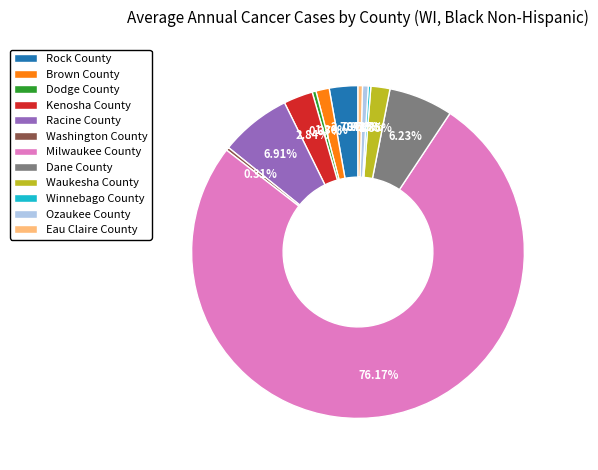

Is it true that Dane County is 1% of the pie?

False